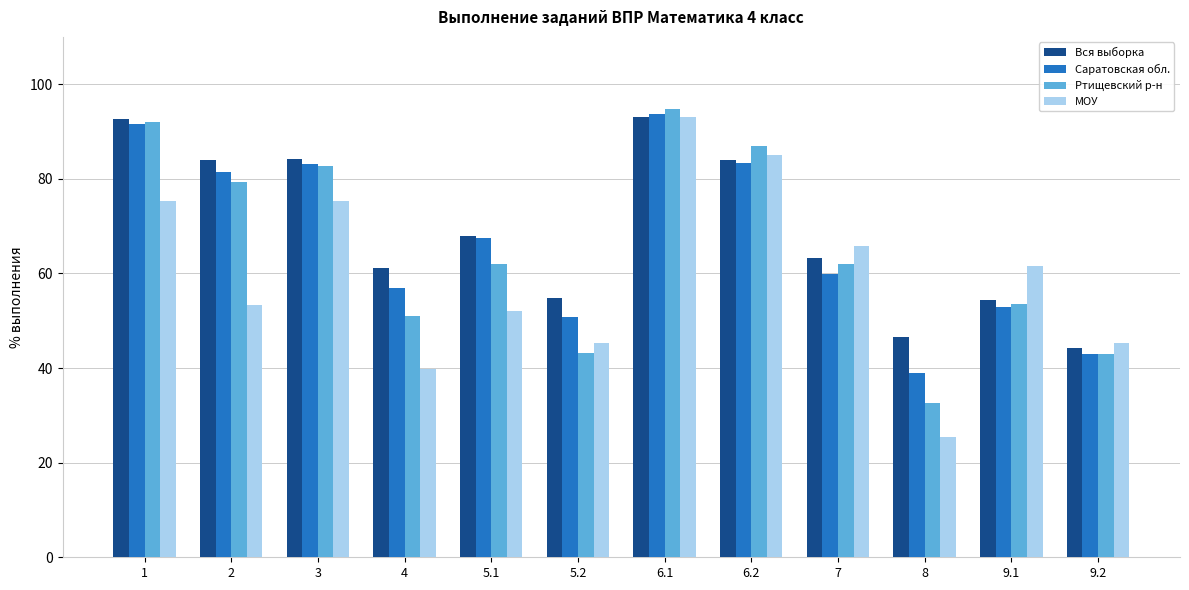

True or false: Вся выборка has a value of 12.0 at 9.2.

False